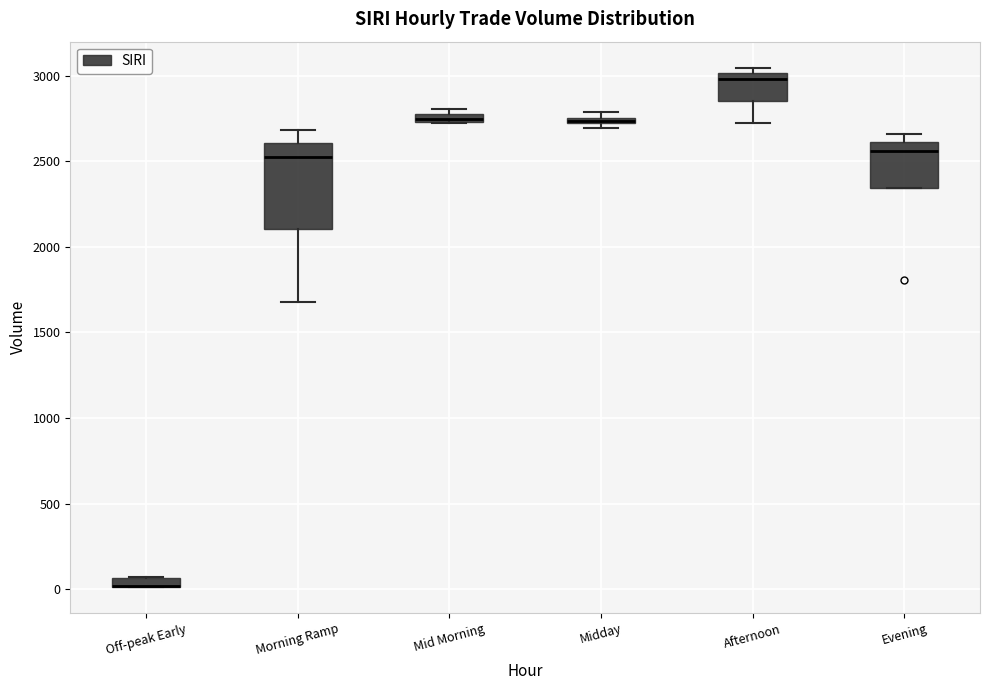

Which box is the tallest, from its lower edge to its upper edge?

Morning Ramp